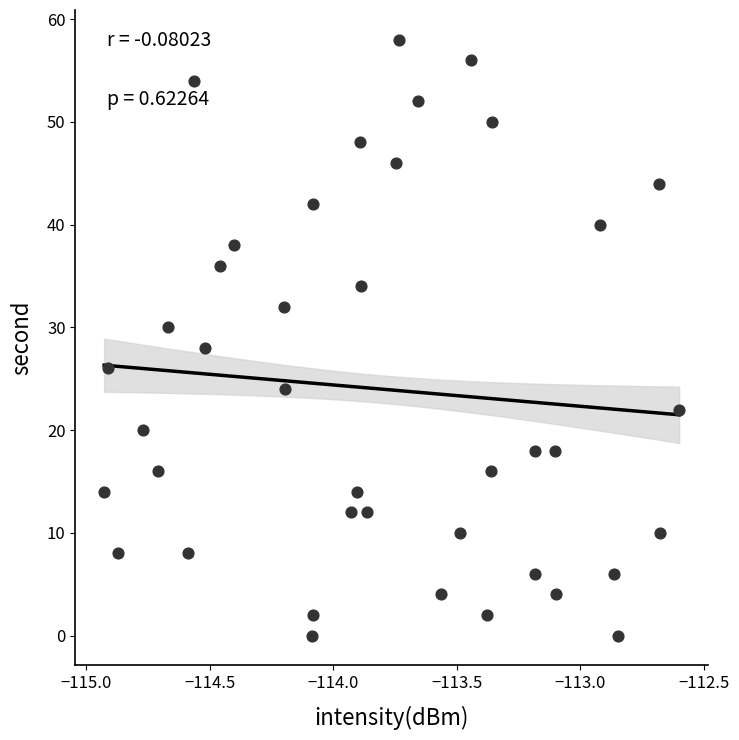

What is the range of Y values (max minus min)?

58